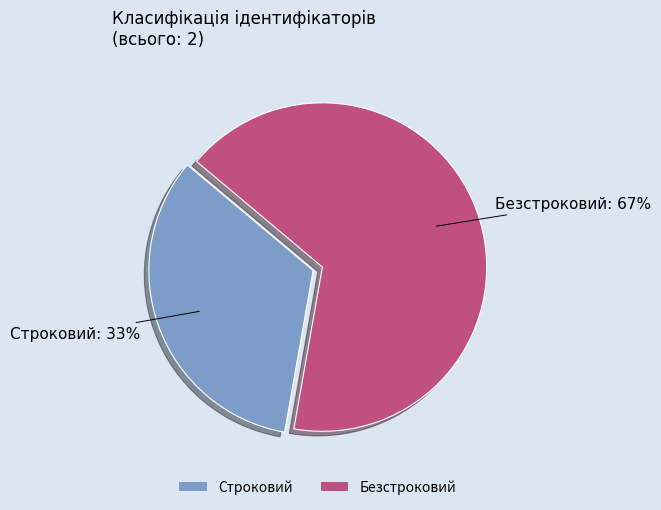

Which has a higher value, Строковий or Безстроковий?

Безстроковий